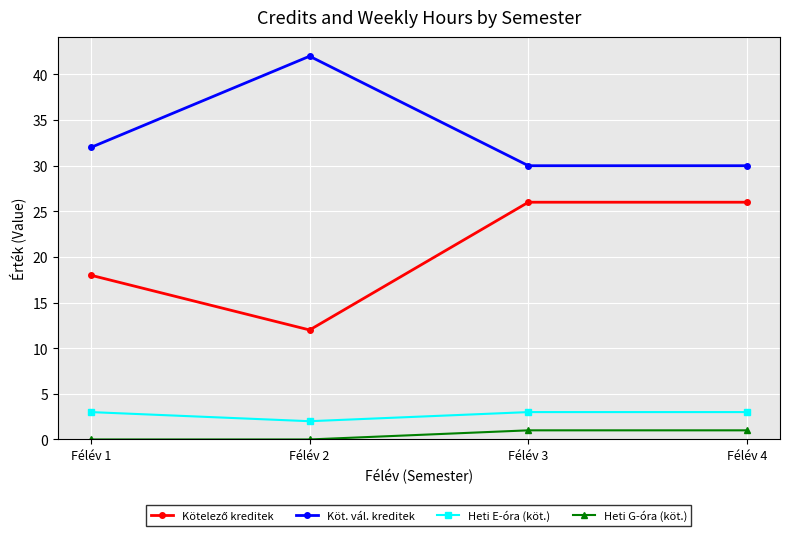

What is the maximum value shown in the chart?

42